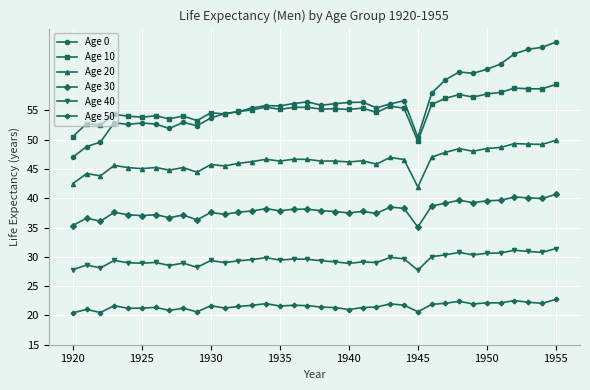

What is the difference between the maximum and second lowest values in the Age 0 series?

17.8